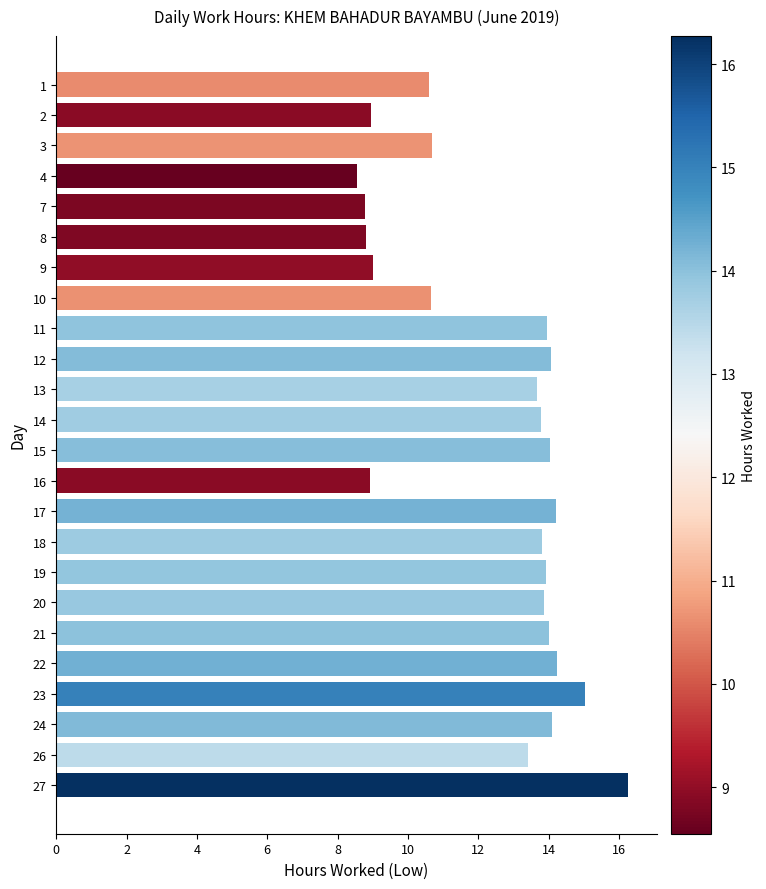

What is the sum of all values?

297.4